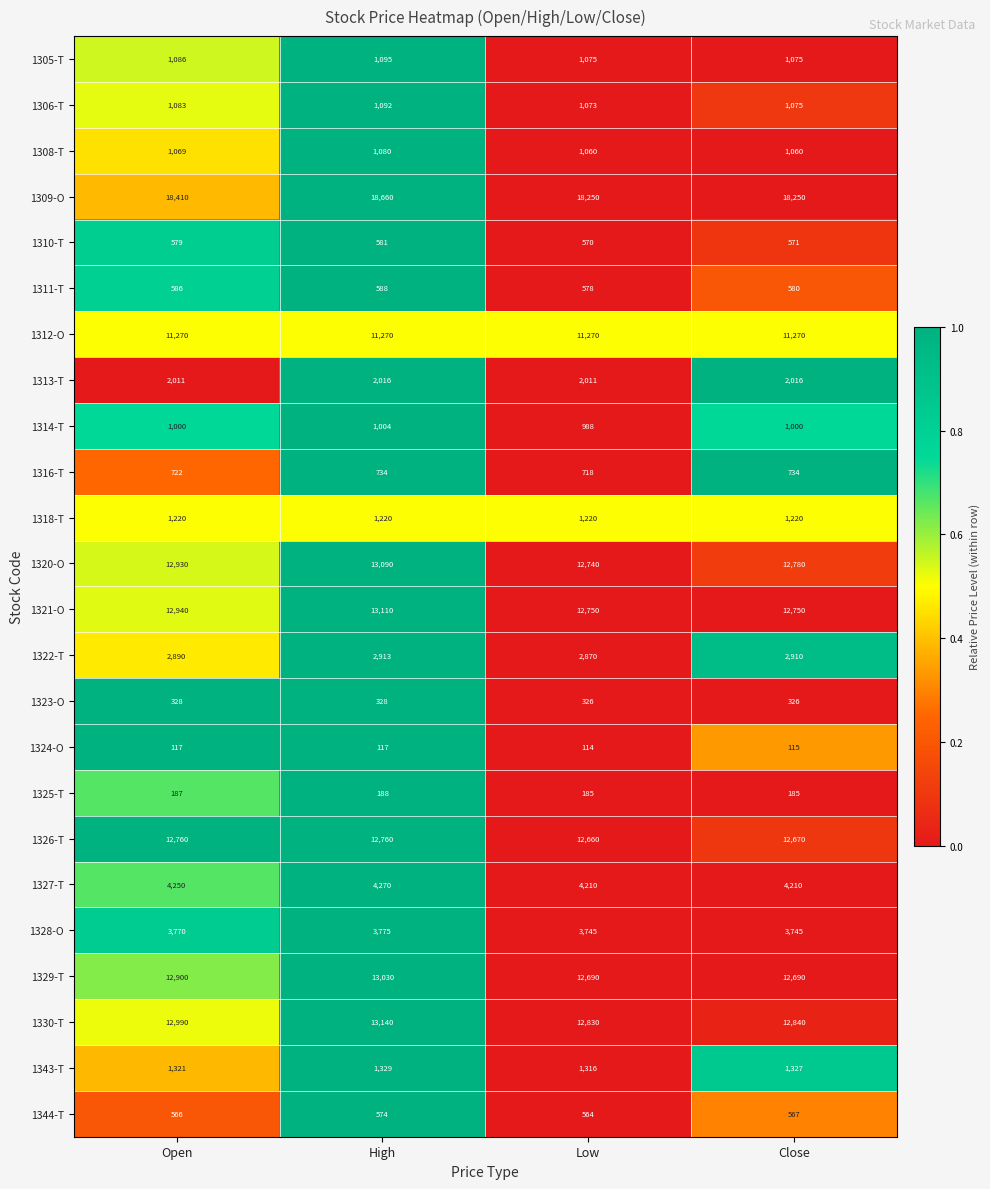

Which series has the widest spread of values?

1309-O